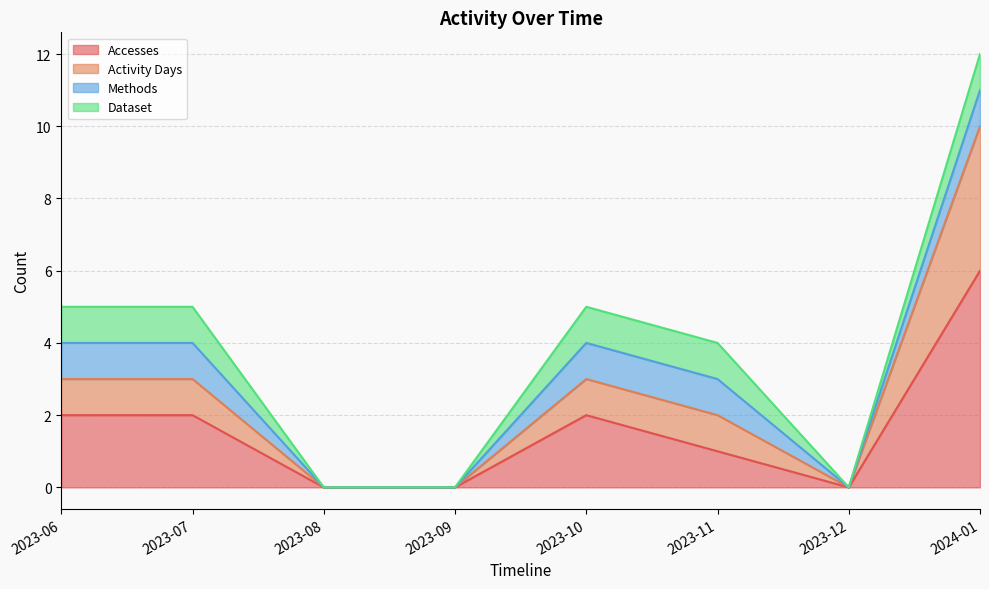

At how many categories does at least one series exceed 6?

1